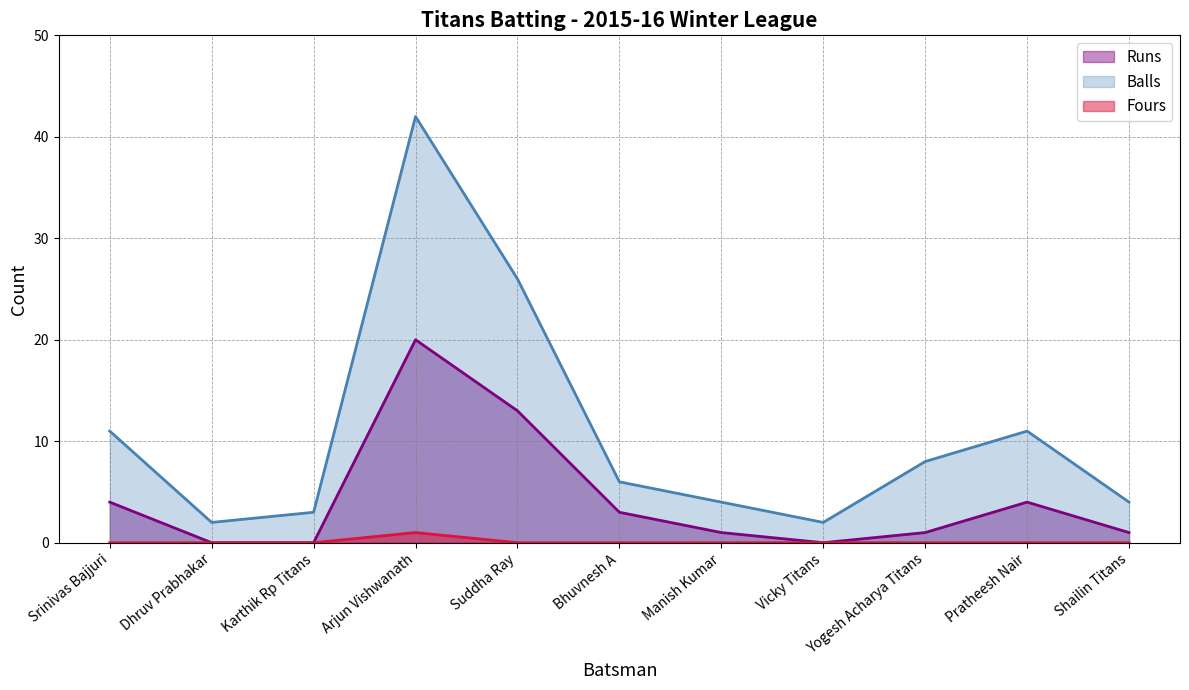

List the series in order of their peak value, highest first.

Balls, Runs, Fours